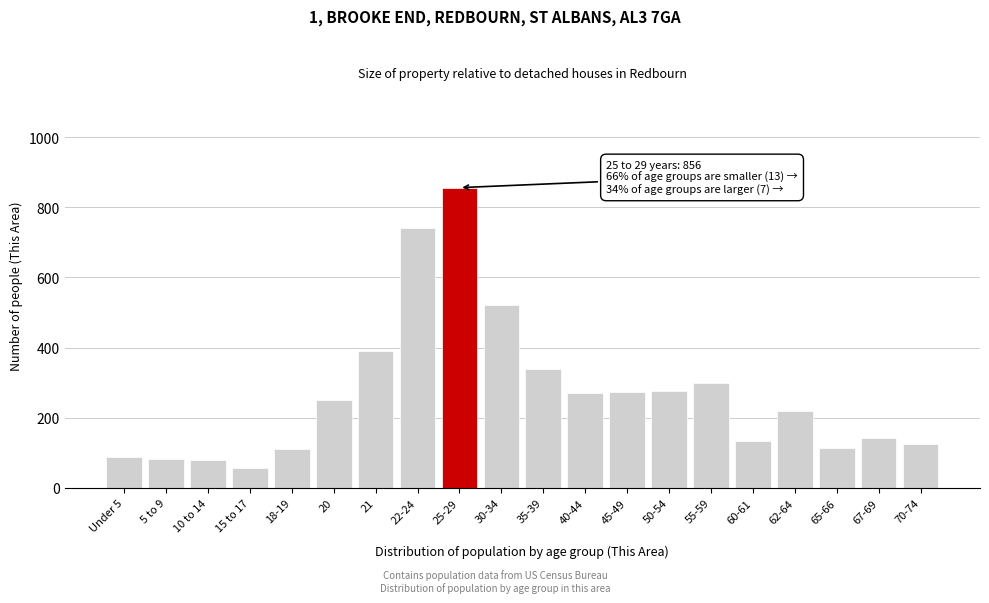

What is the difference between the second highest and second lowest values?

661